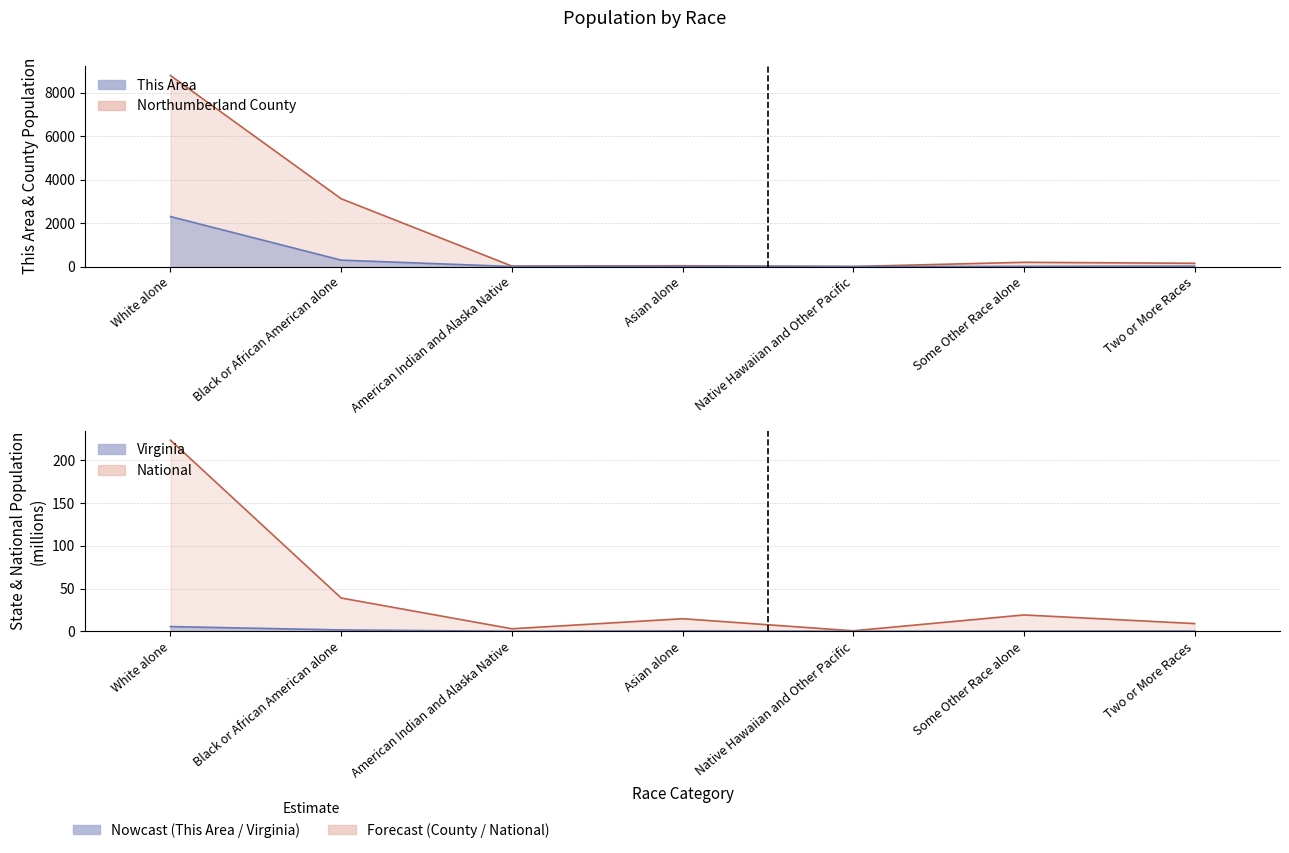

At which category is the sum across all series the highest?

White alone